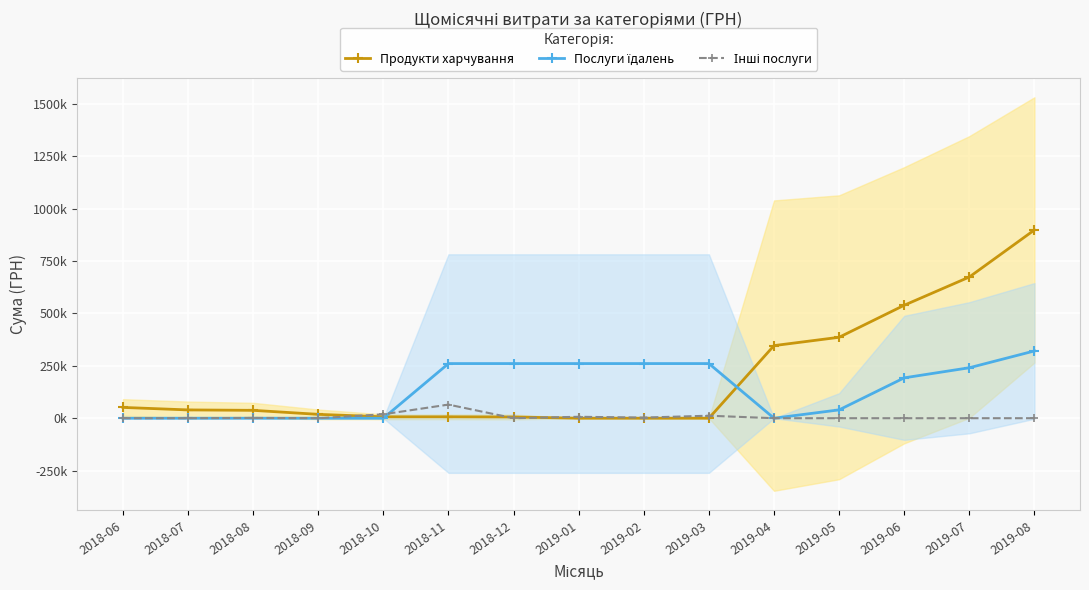

Reading right to left, transcribe all the data shown in this chart.

Продукти харчування: 898978.7	674234.0	539387.2	386449.4	346650.7	0.0	0.0	0.0	5900.0	6676.2	6676.2	18400.1	37563.5	39579.4	51478.9
Послуги їдалень: 321227.5	240920.6	192736.5	39798.7	0.0	260885.9	260885.9	260885.9	260885.9	260885.9	0.0	0.0	0.0	0.0	0.0
Інші послуги: 0.0	0.0	0.0	0.0	0.0	11914.8	2967.2	6825.0	0.0	65000.0	18762.0	0.0	1320.0	0.0	0.0